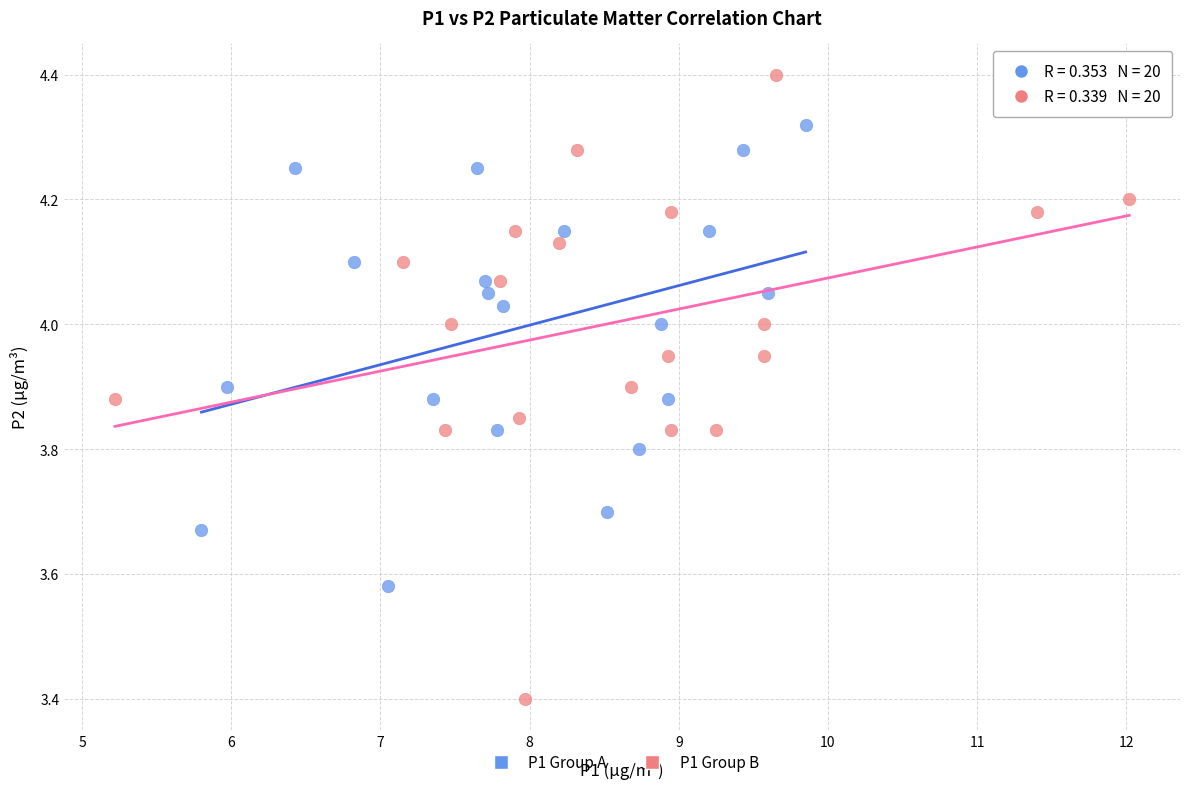

Which series reaches the maximum Y coordinate?

P1 Group B